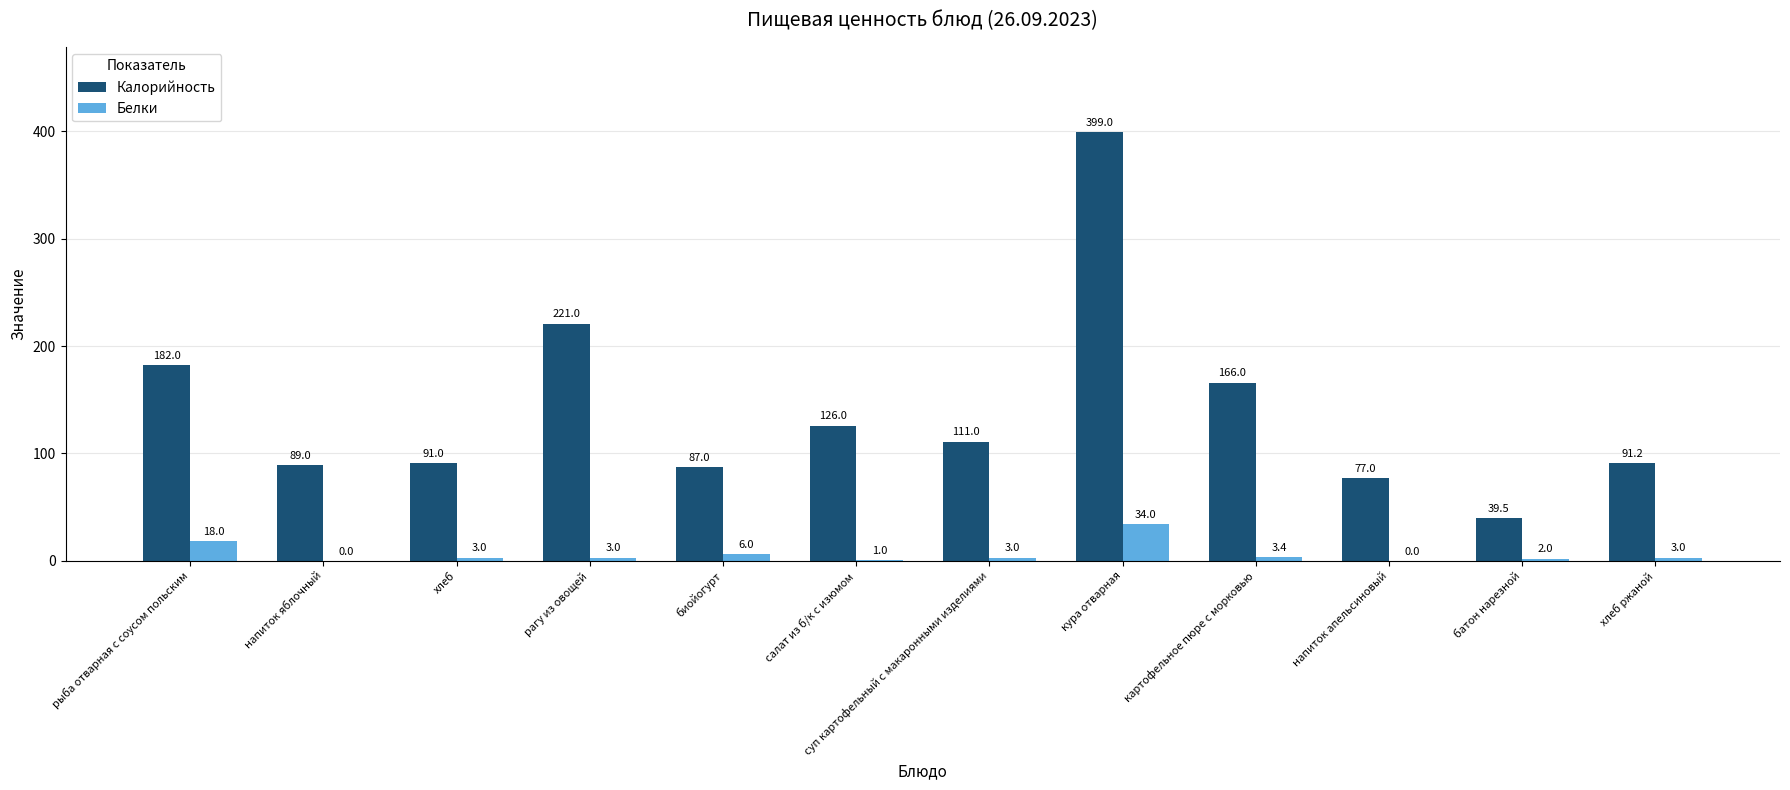

Reading right to left, what are all the values shown in this chart?

Калорийность: 91.2	39.5	77.0	166.0	399.0	111.0	126.0	87.0	221.0	91.0	89.0	182.0
Белки: 3.0	2.0	0.0	3.4	34.0	3.0	1.0	6.0	3.0	3.0	0.0	18.0